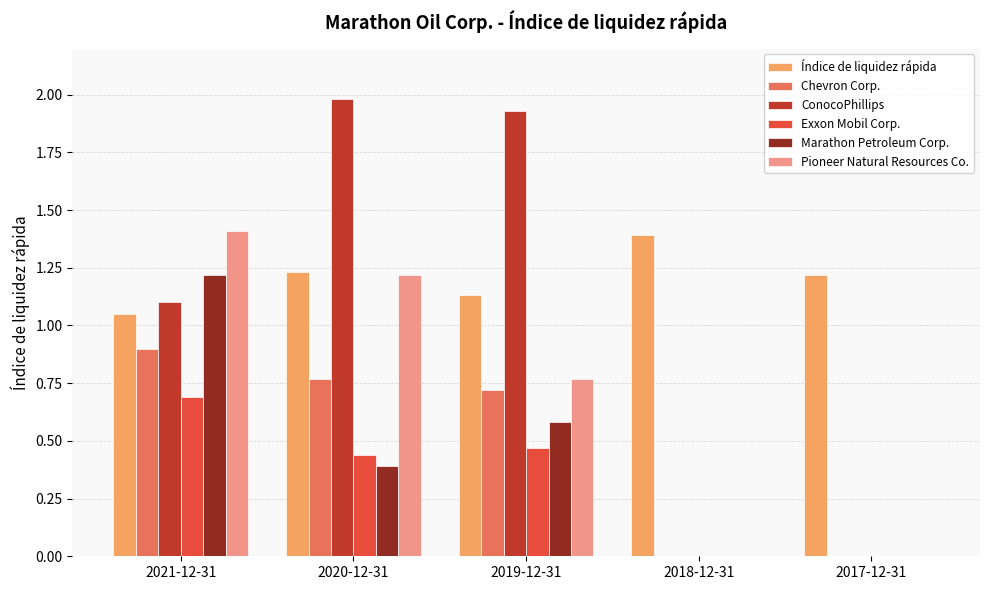

Count the Pioneer Natural Resources Co. values in the range 0 to 1.

3